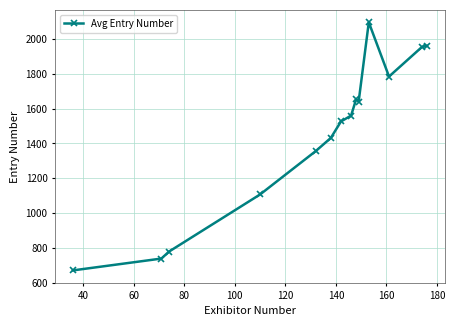

What is the difference between the second highest and minimum values?

1290.0